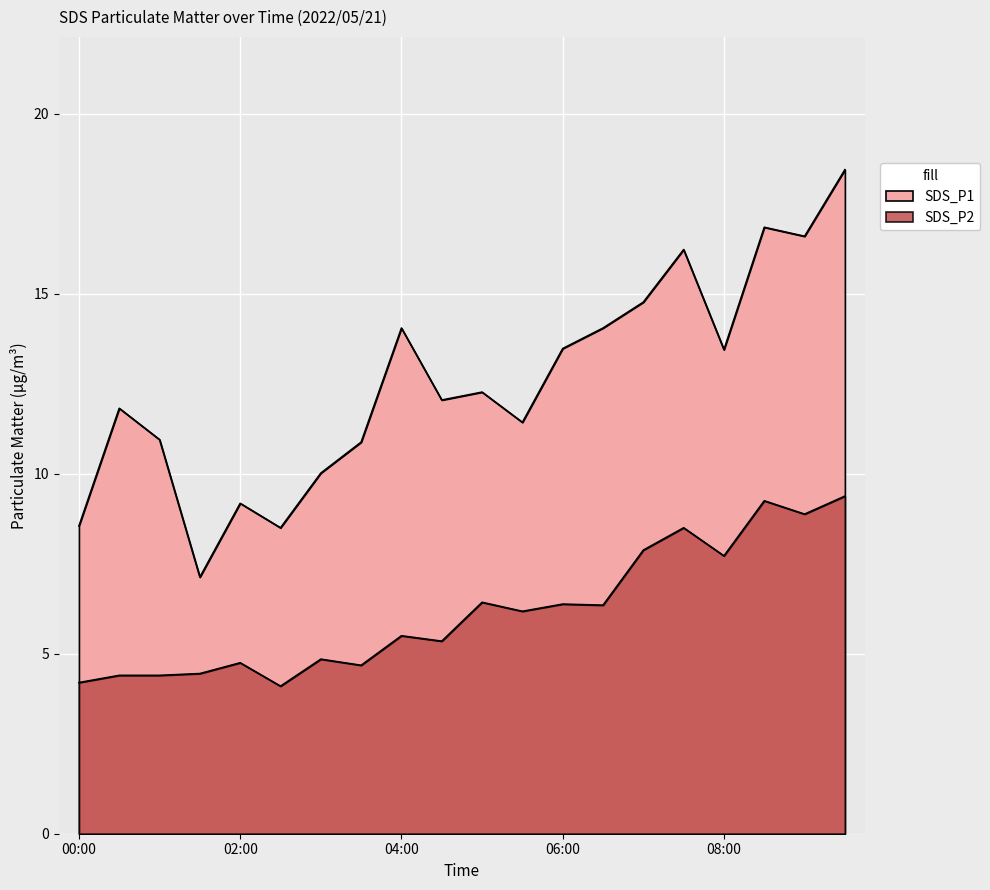

Reading left to right, what are all the values shown in this chart?

SDS_P1: 8.6	11.8	10.9	7.1	9.2	8.5	10.0	10.9	14.1	12.1	12.3	11.4	13.5	14.1	14.8	16.2	13.4	16.9	16.6	18.4
SDS_P2: 4.2	4.4	4.4	4.5	4.8	4.1	4.8	4.7	5.5	5.3	6.4	6.2	6.4	6.3	7.9	8.5	7.7	9.2	8.9	9.4